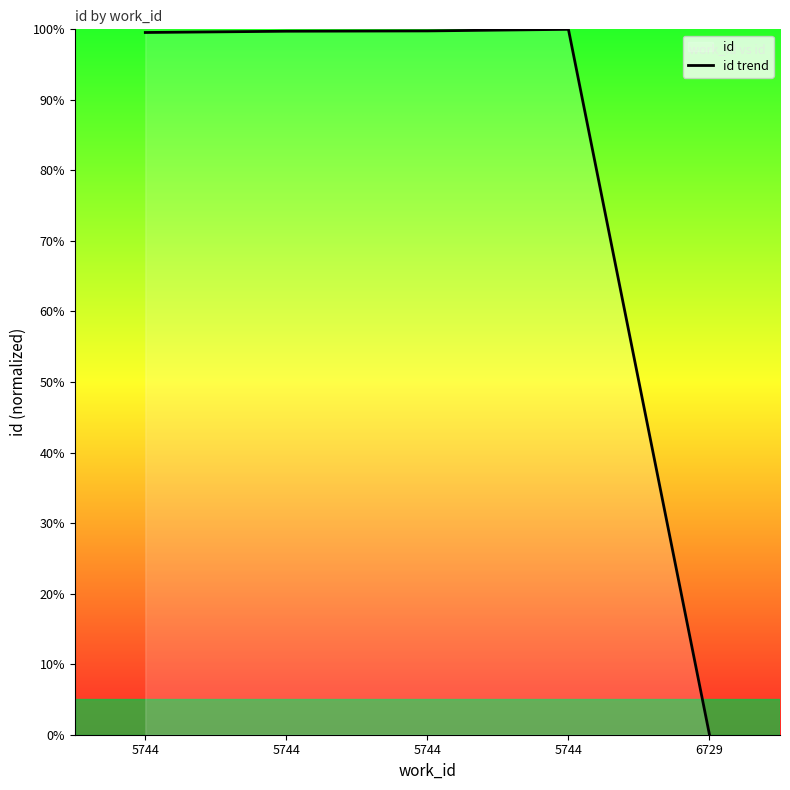

The value at 5744 is 99.6. True or false?

True